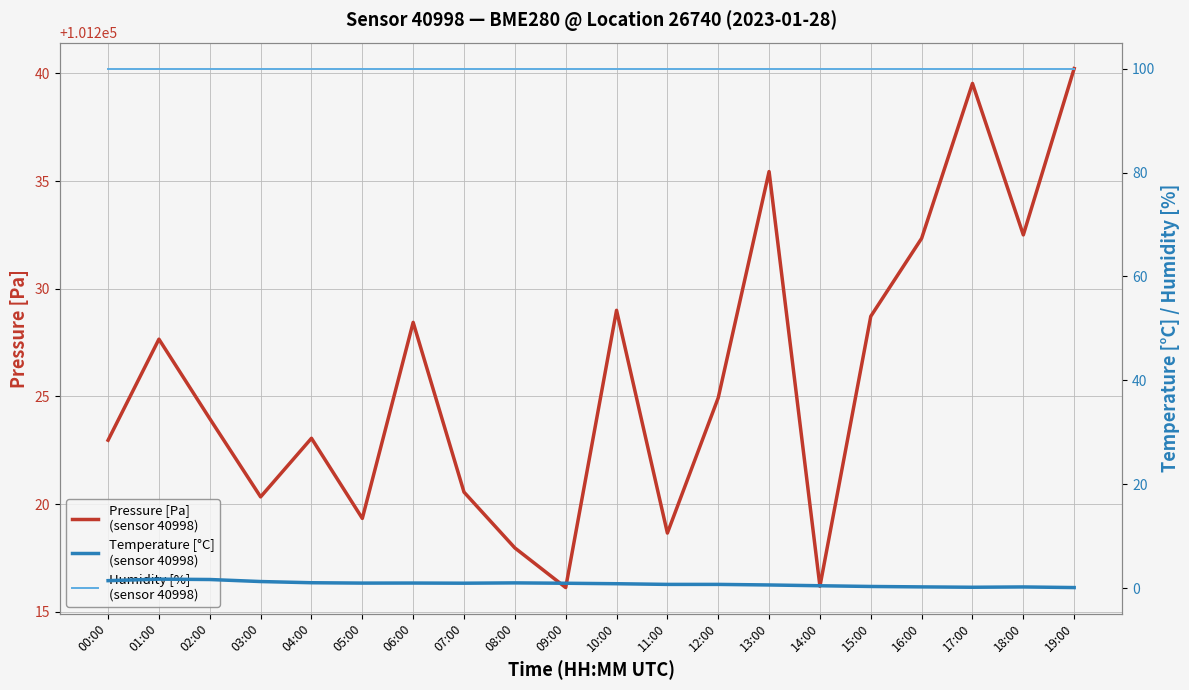

What is the minimum value shown in the chart?

0.1